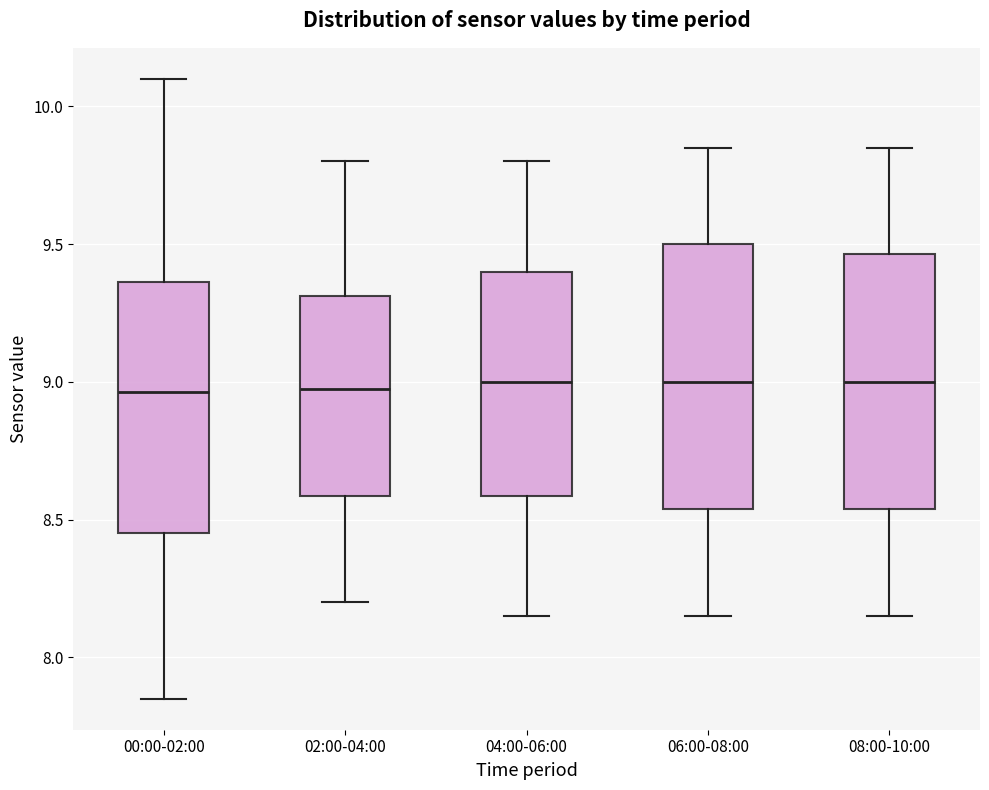

Where does the lower whisker of the box for 04:00-06:00 end on the y-axis? The values are not printed on the chart, so give them approximately, as read against the axis.

8.15